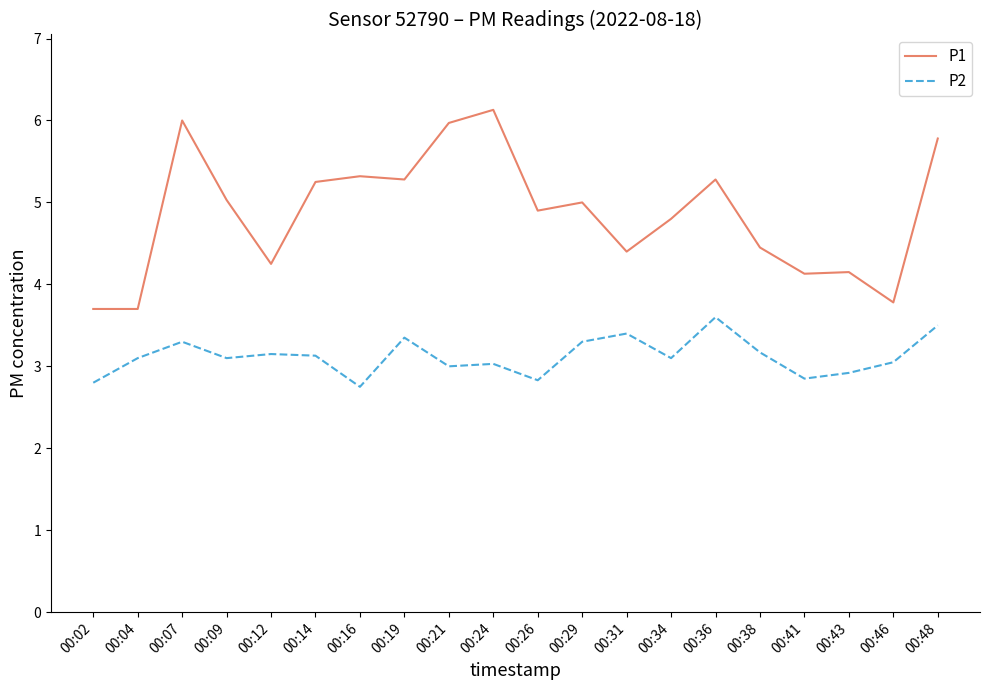

Which category has the highest value in the P1 series?

00:24